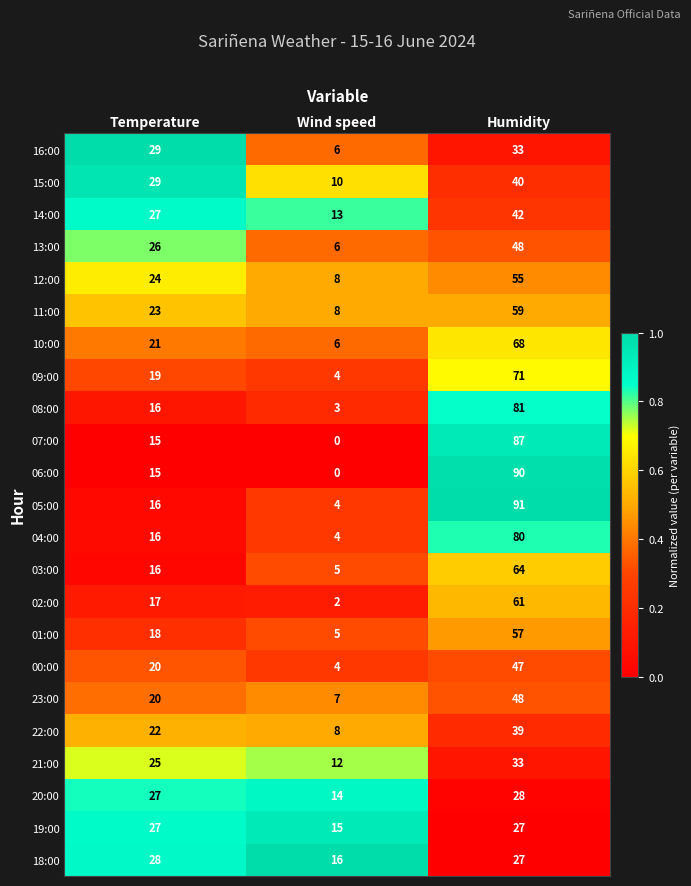

The 20:00 series shows 14 at Wind speed. True or false?

True